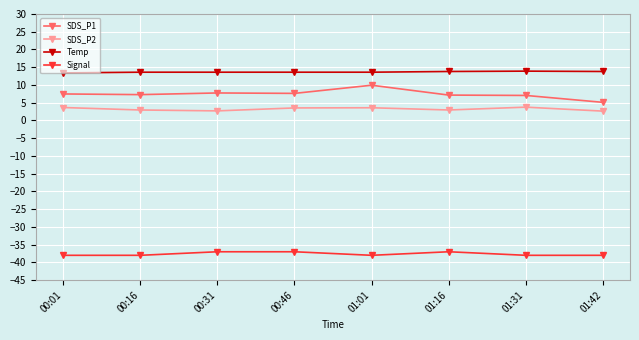

What is the label of the 5th point from the right?

00:46